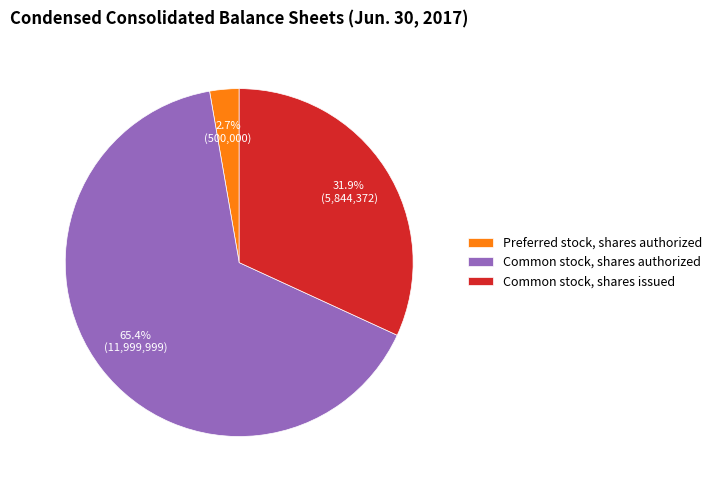

Which slice represents more than half of the pie?

Common stock, shares authorized